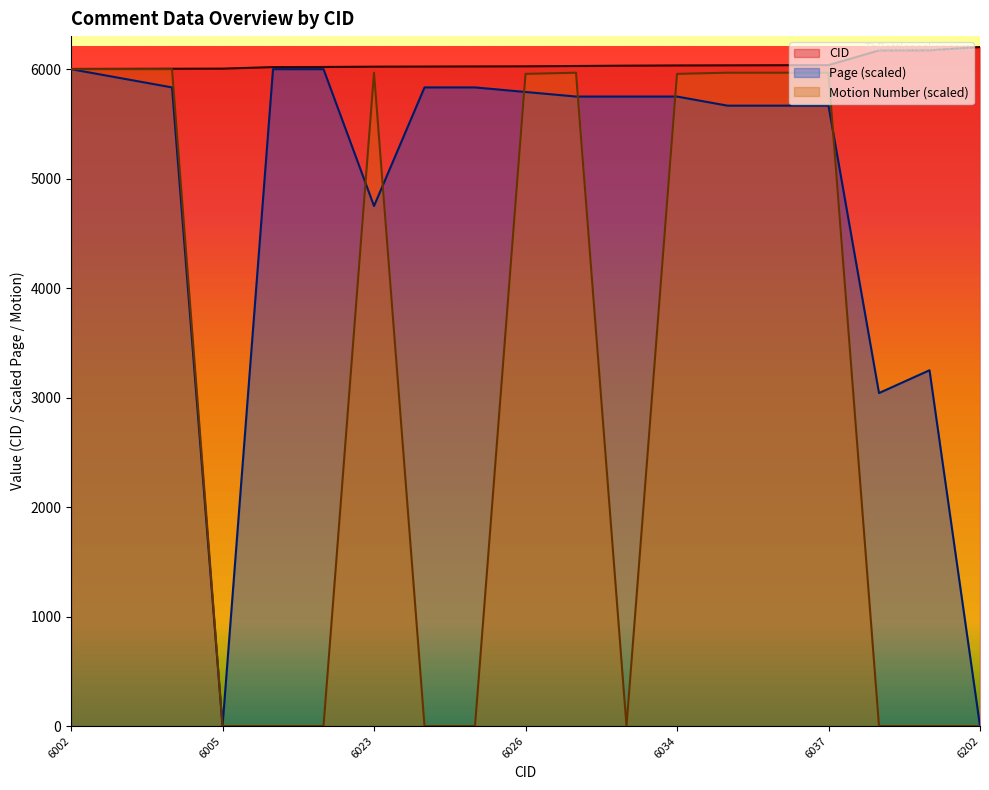

At which category does Motion Number reach its first local valley?

6032